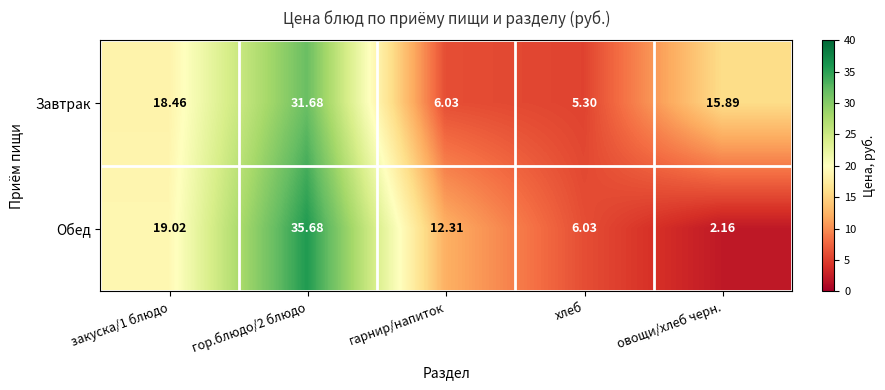

Between закуска/1 блюдо and хлеб, which series saw the biggest shift?

Завтрак